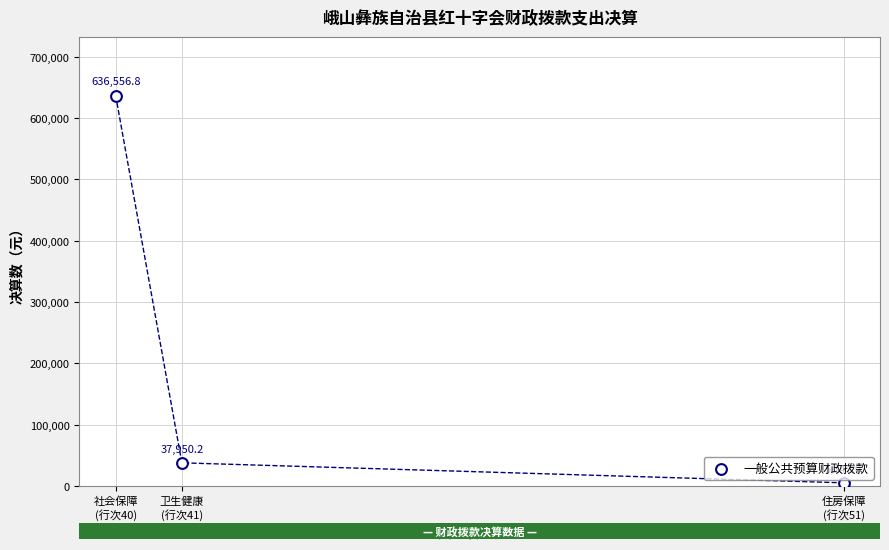

What is the average Y value?

226618.0